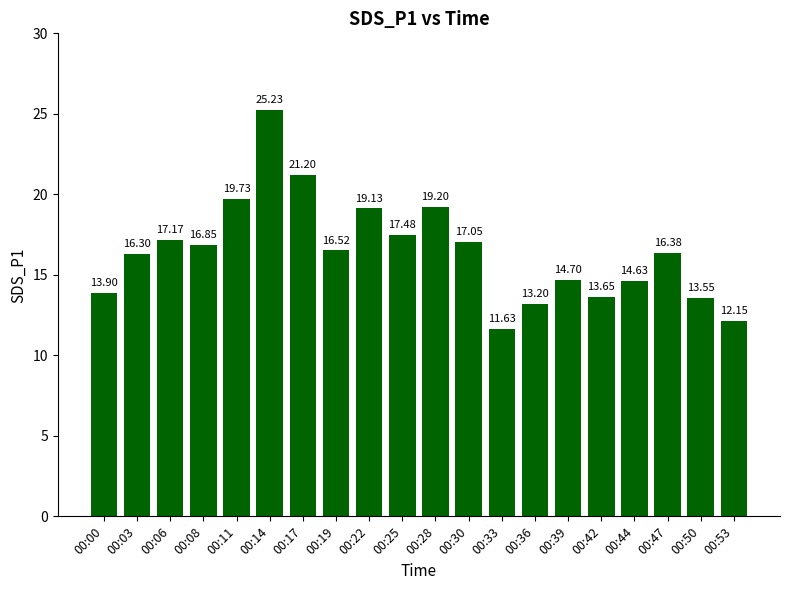

At which label does the data first exceed 16?

00:03